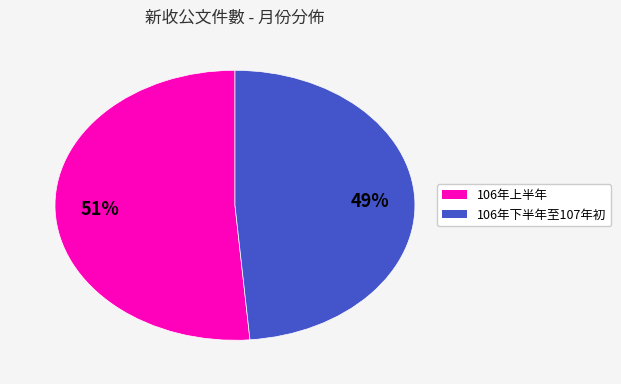

Does any single category account for the majority?

Yes